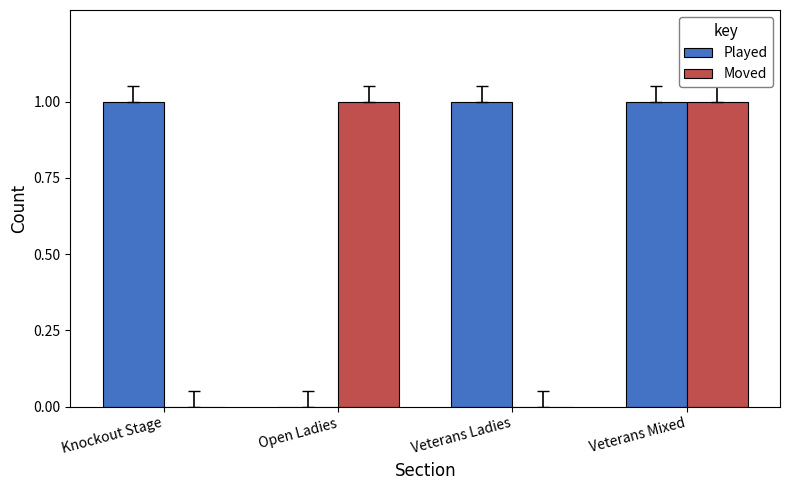

At which category is the sum across all series the highest?

Veterans Mixed